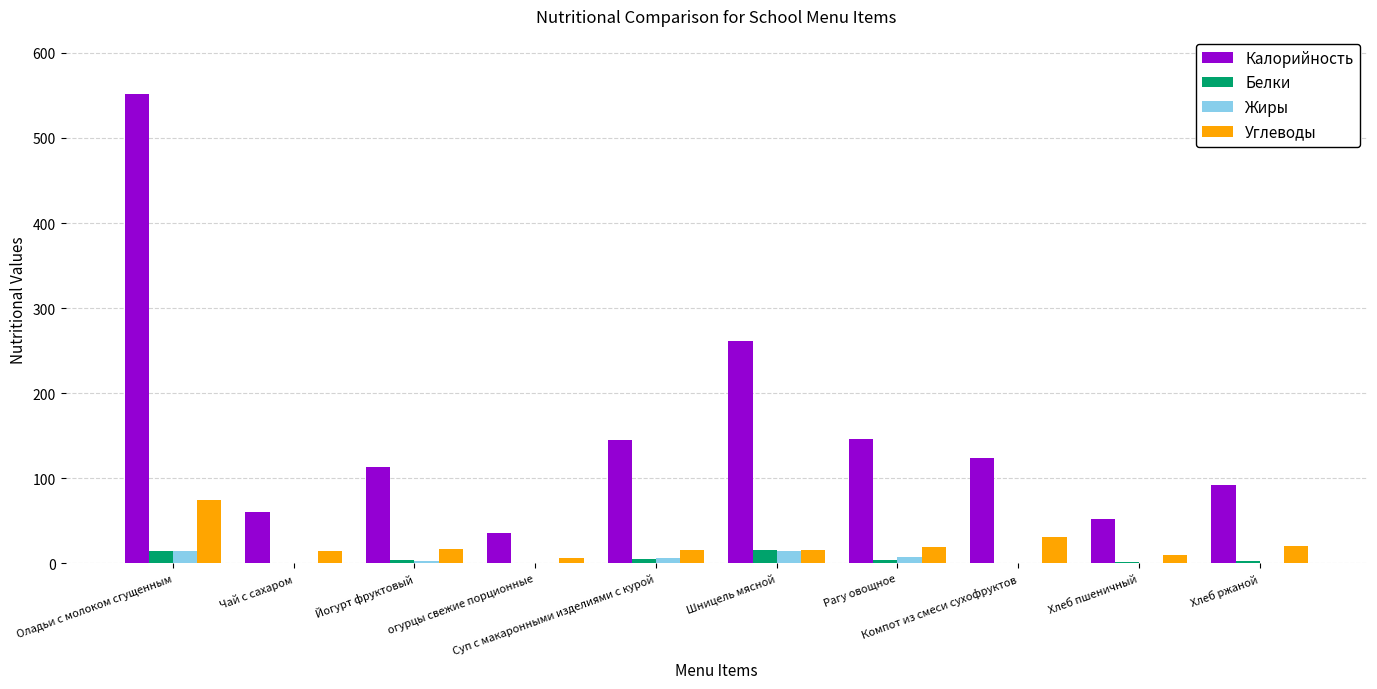

Does the chart contain stacked bars?

No